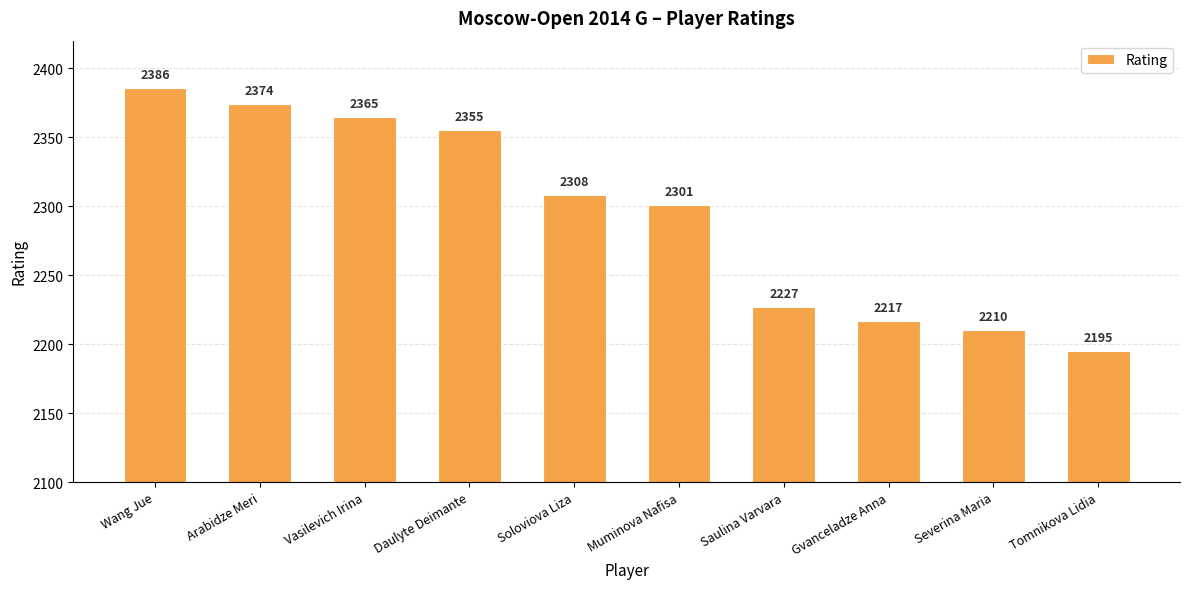

Reading left to right, transcribe all the data shown in this chart.

2386	2374	2365	2355	2308	2301	2227	2217	2210	2195